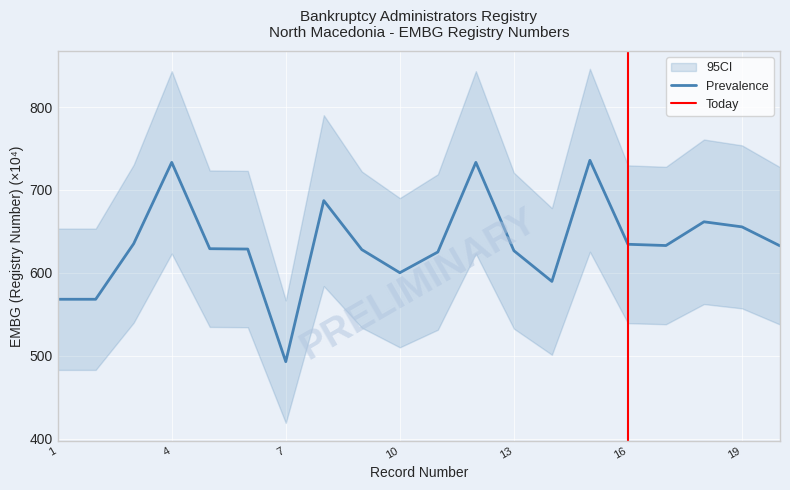

How many categories are shown in the chart?

20